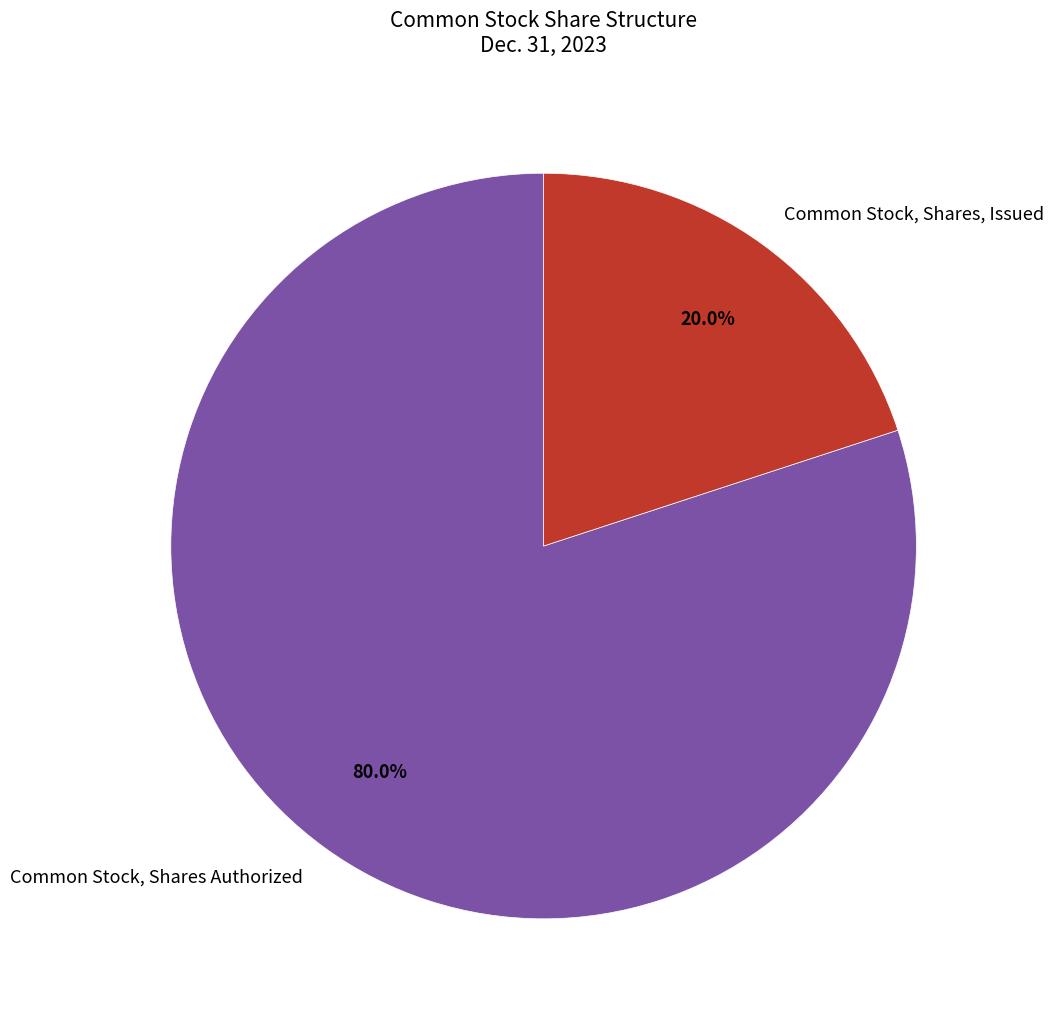

Which slice is the smallest?

Common Stock, Shares, Issued